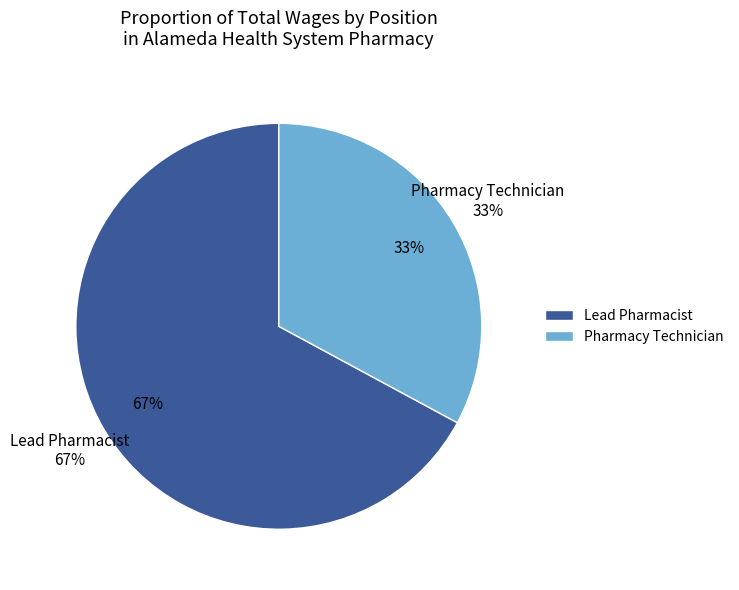

Approximately how many times larger is the value at Lead Pharmacist compared to Pharmacy Technician?

2.0